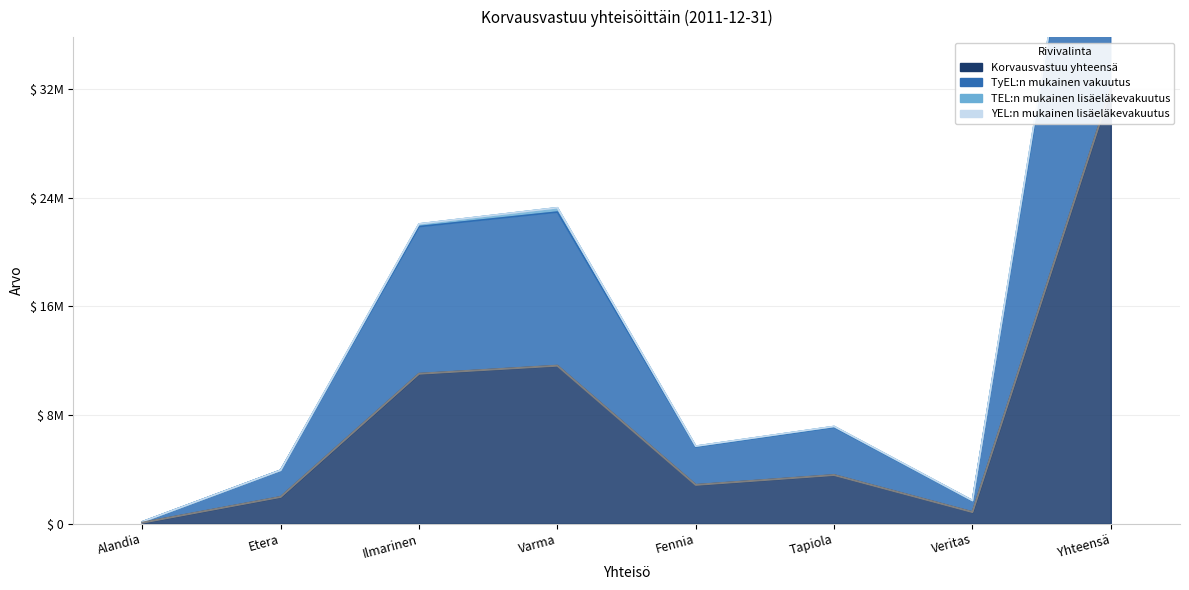

What is the sum of all values?

64716806.3